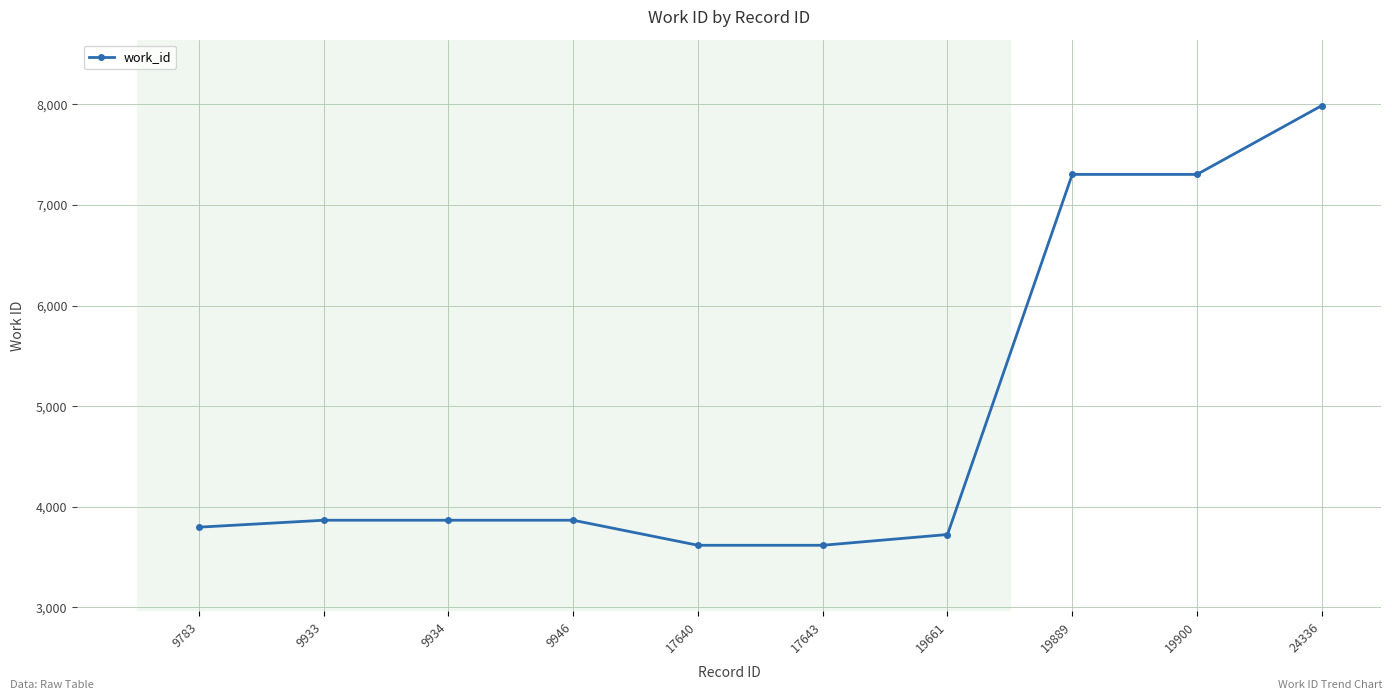

Read the value at 24336.

7988